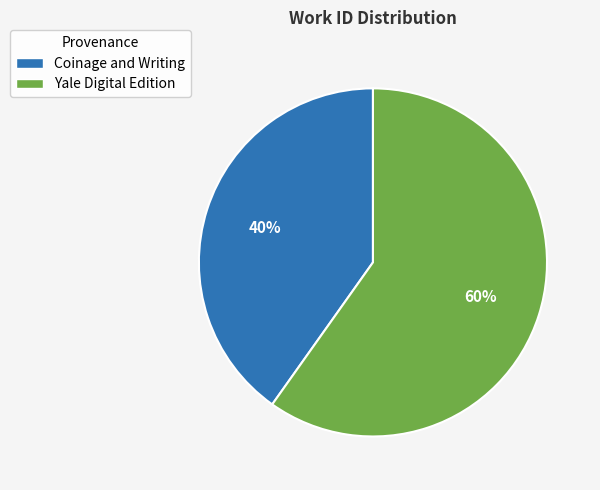

Does Coinage and Writing represent more than half of the total?

No